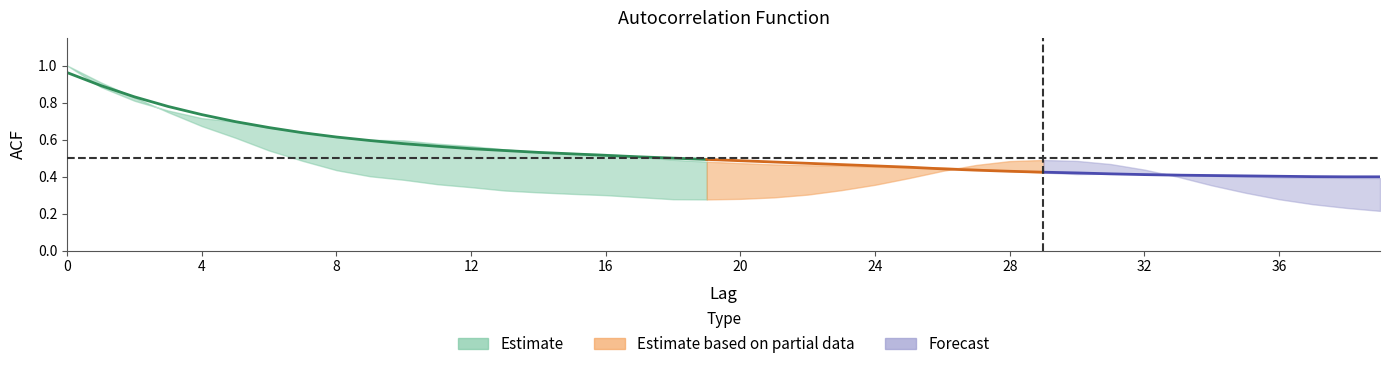

Rank the categories by acf_li value from lowest to highest.

39, 38, 37, 19, 18, 36, 20, 21, 17, 16, 22, 15, 35, 14, 13, 23, 12, 34, 24, 11, 10, 25, 33, 9, 26, 8, 32, 27, 31, 28, 7, 30, 29, 6, 5, 4, 3, 2, 1, 0